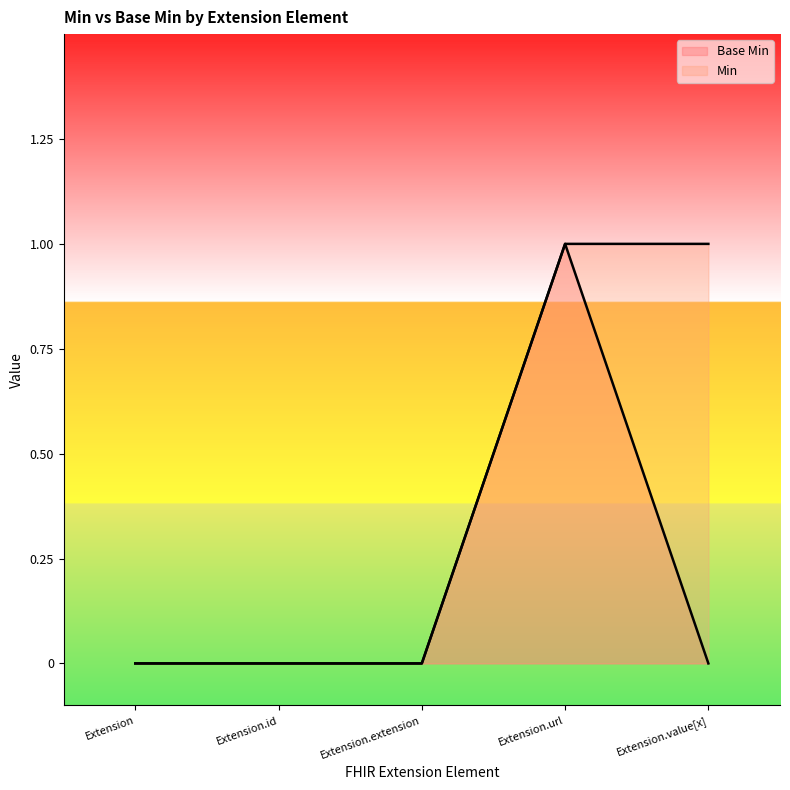

How many Base Min values are between 0 and 1?

5